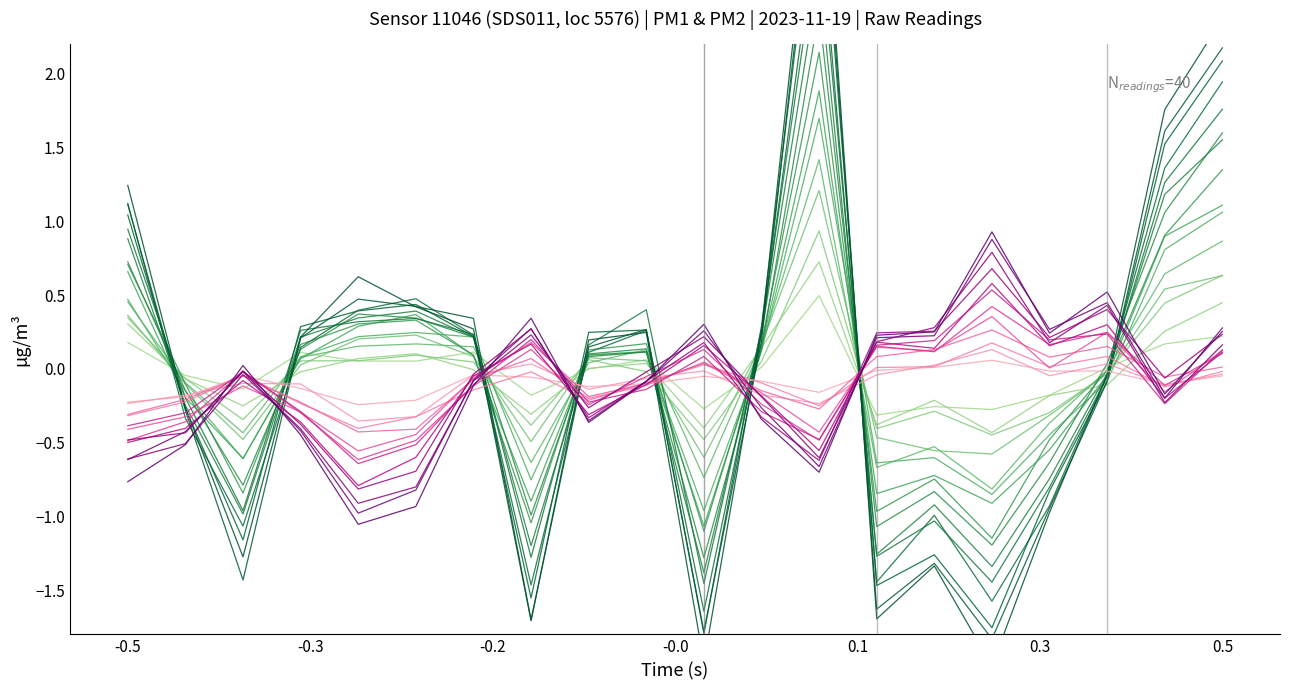

In P2, how many points are lower than both neighbors (excluding endpoints)?

5